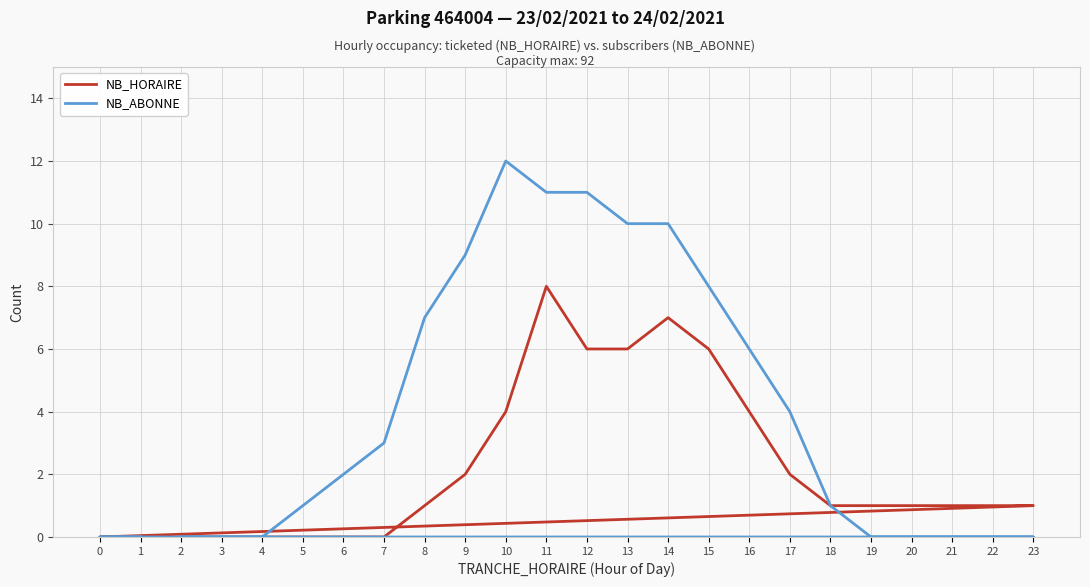

True or false: NB_ABONNE has a value of -4 at 21.

False